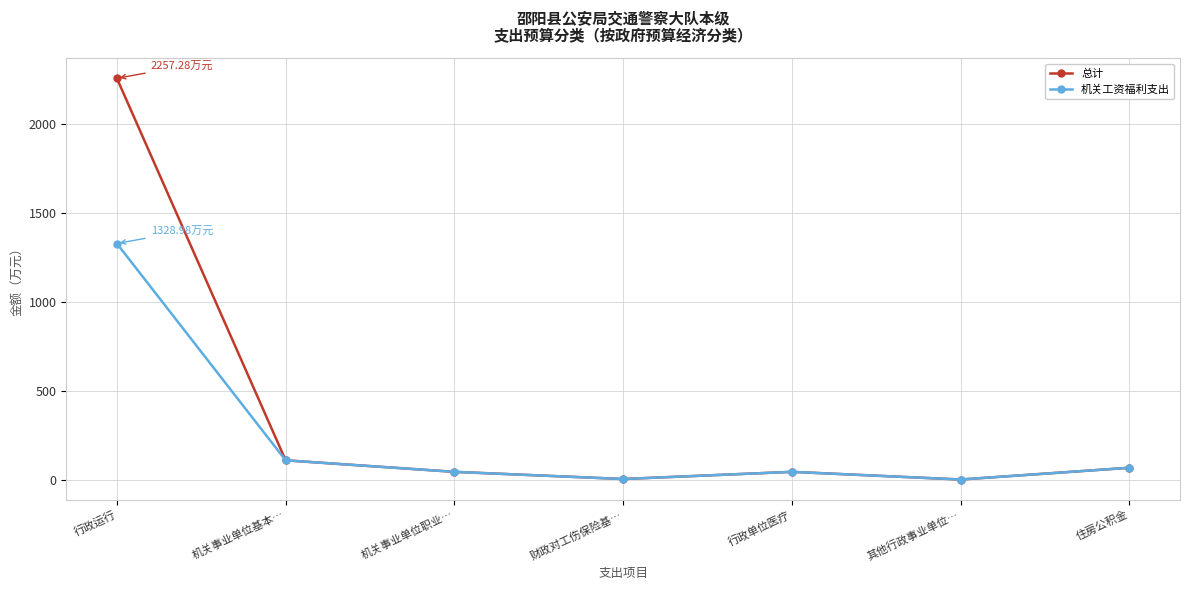

At how many categories does at least one series exceed 1473?

1